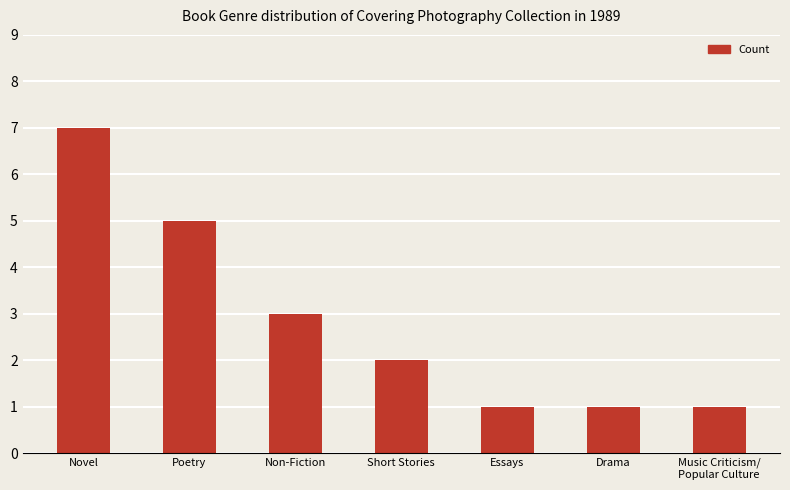

What is the value of the 5th bar from the left?

1